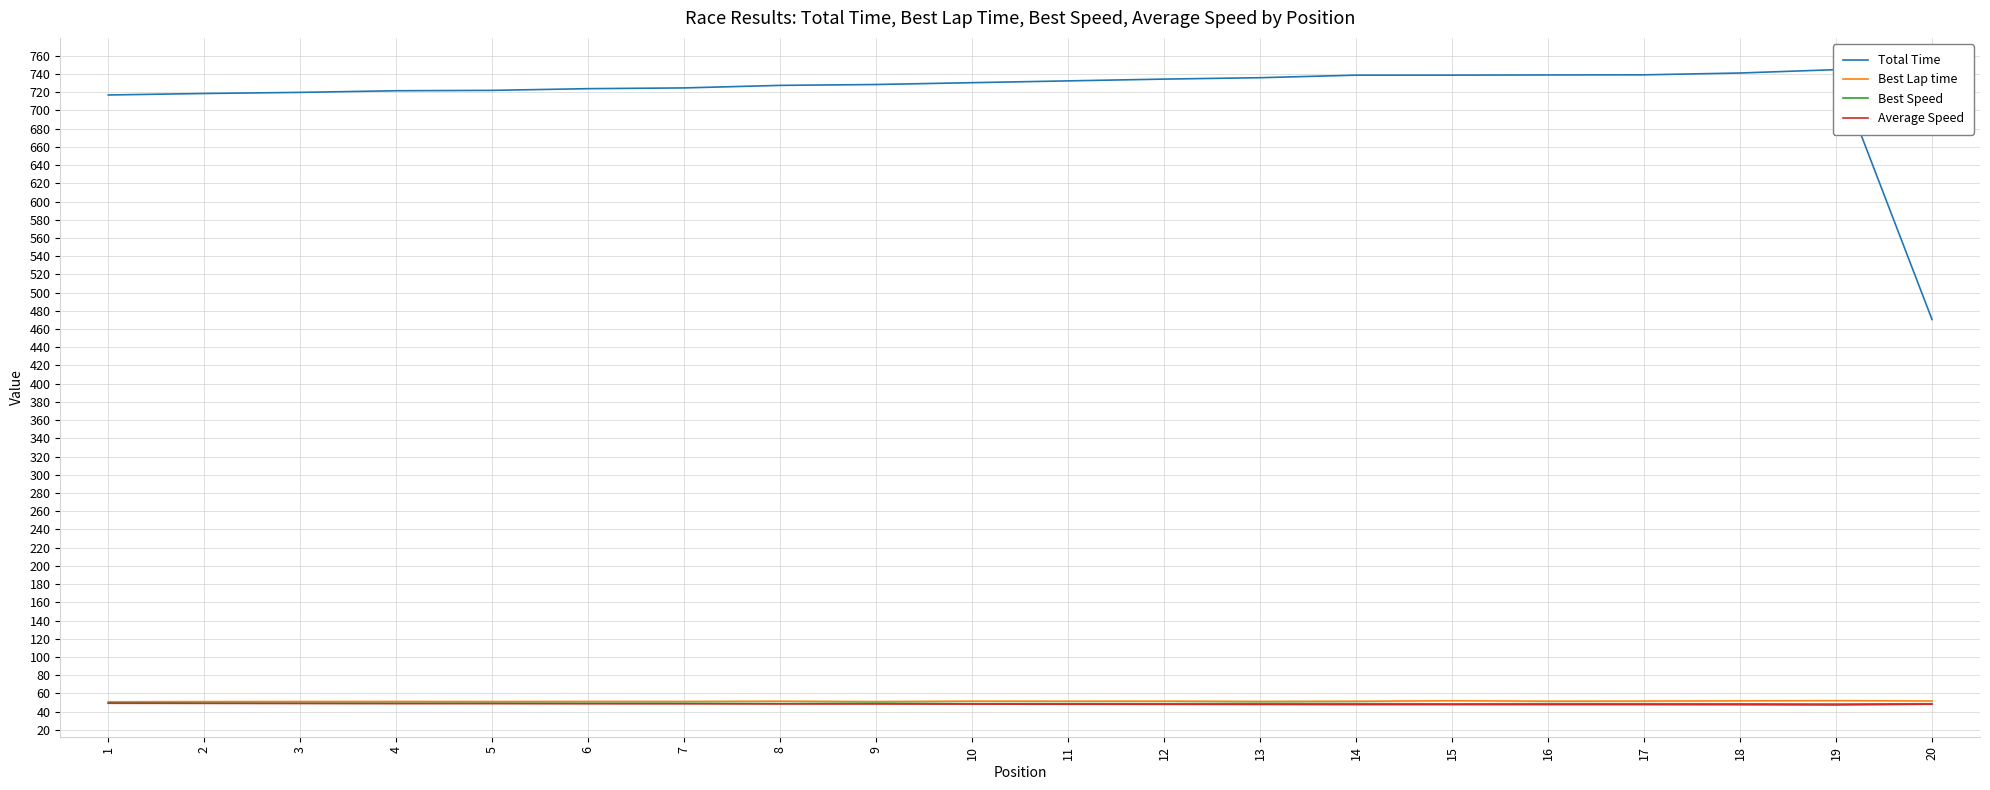

True or false: Total Time has a value of 172.1 at 20.

False